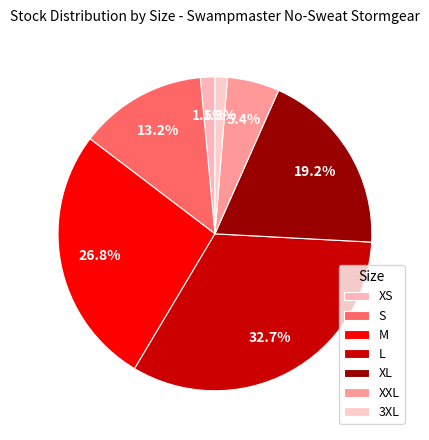

To the nearest percent, what portion does XL represent?

19%